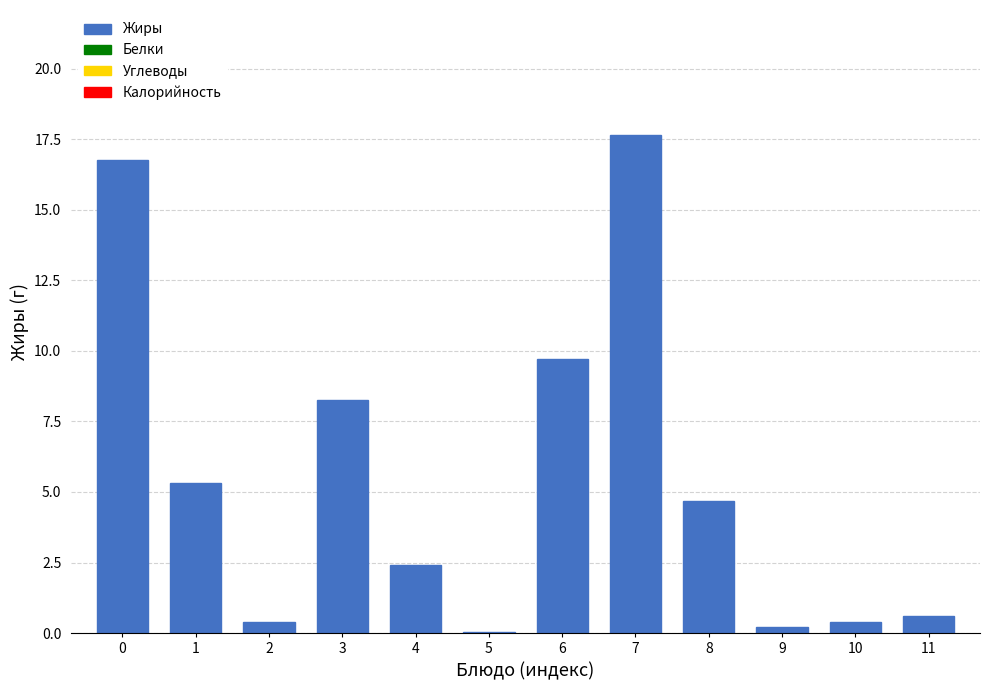

The chart shows a value of 2.4 at 4. True or false?

True